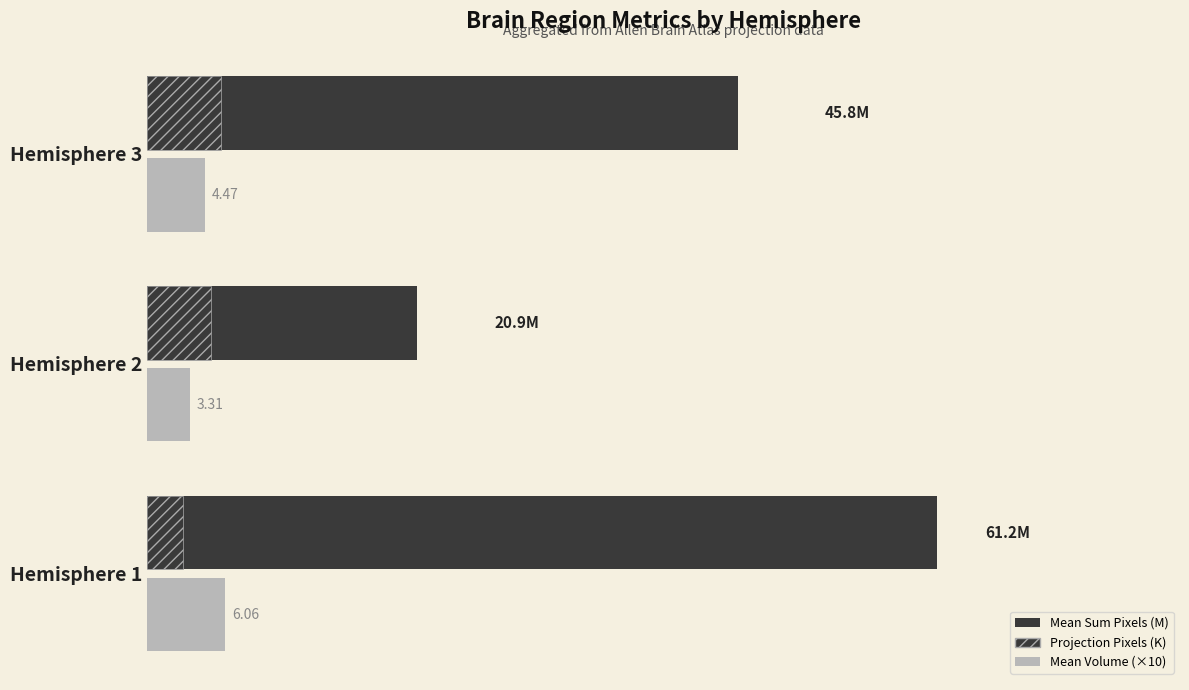

What are all the series names shown in the legend?

Mean Volume (×10), Mean Sum Pixels (M), Projection Pixels (K)